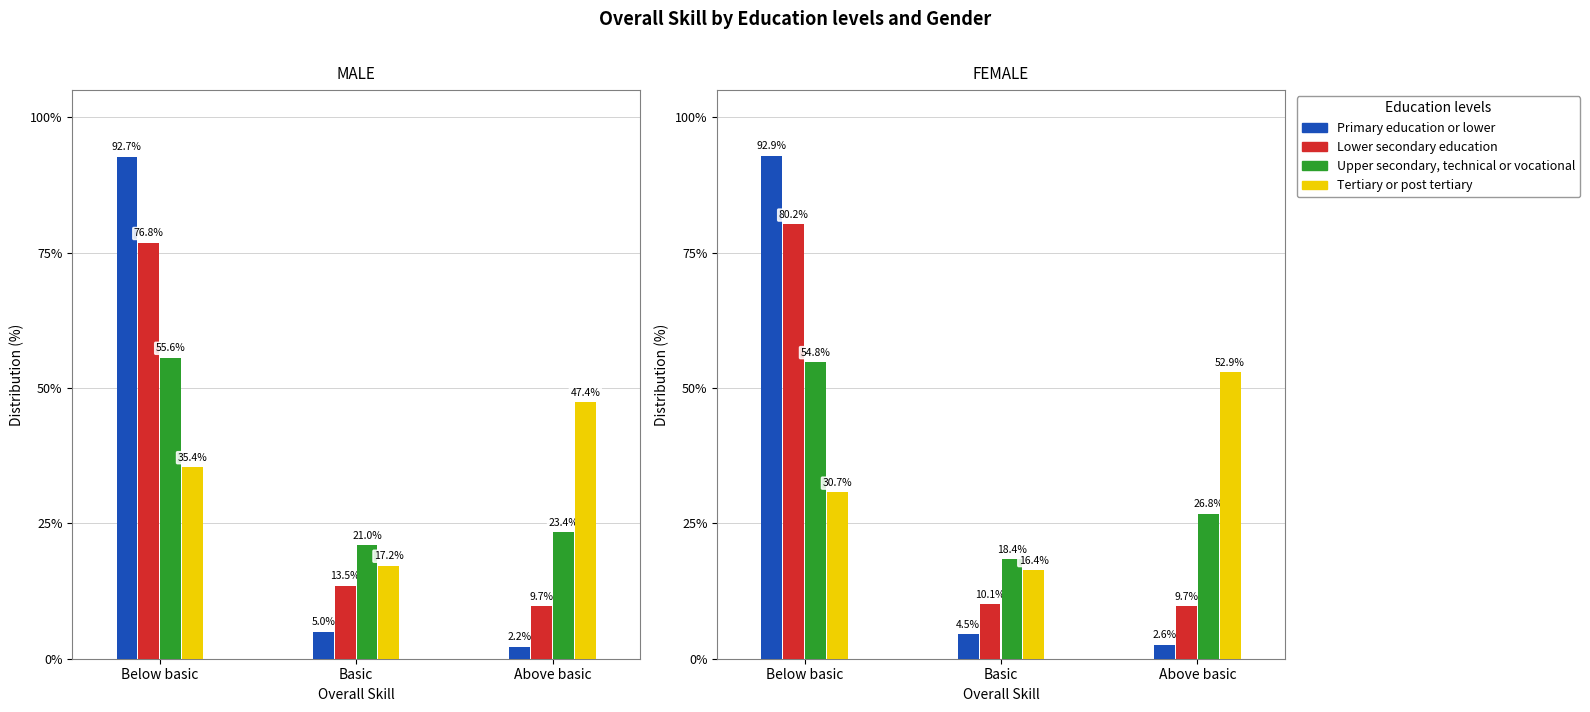

Does the chart contain any negative values?

No